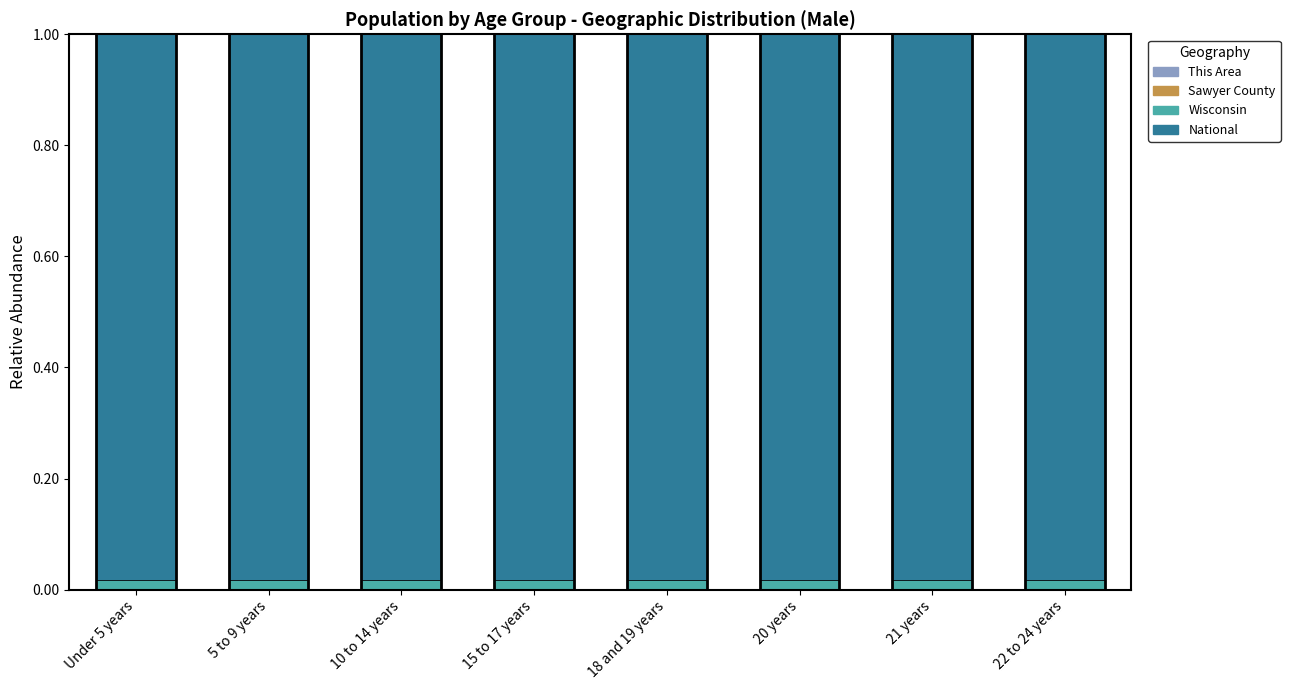

How many categories are shown in the chart?

8